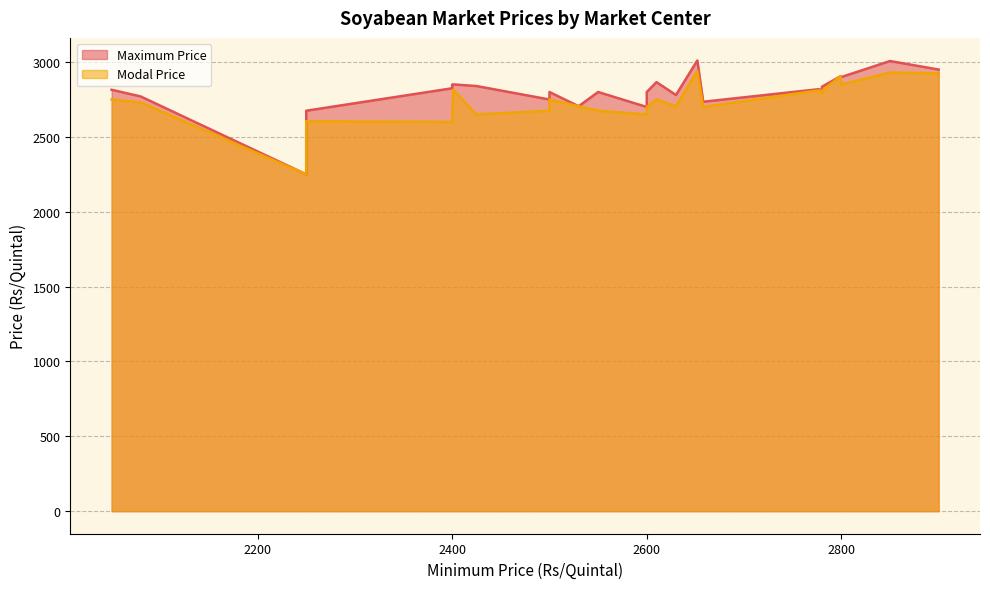

True or false: Modal Price has a value of 2610 at Akola.

True